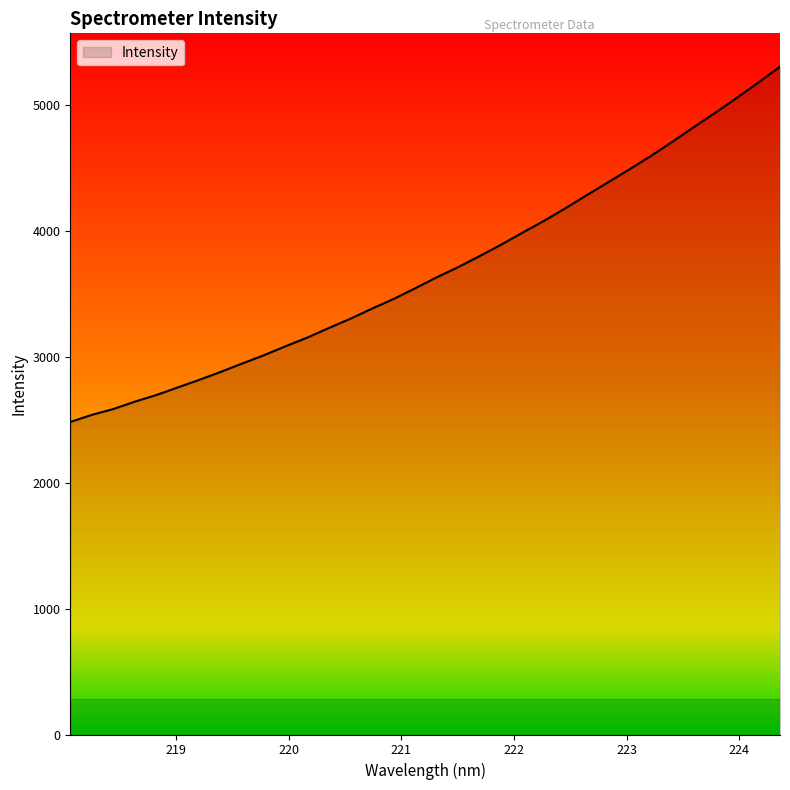

What is the change in value from 219.9712 to 223.5987?

+1741.4